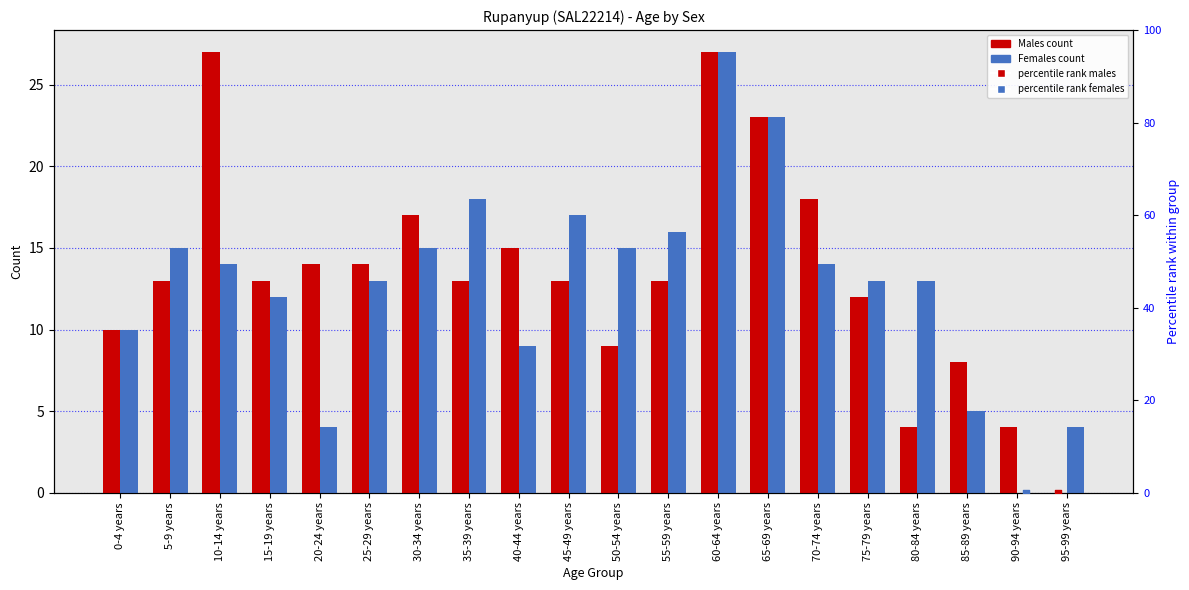

What is the total value across all series at 10-14 years?

56.6